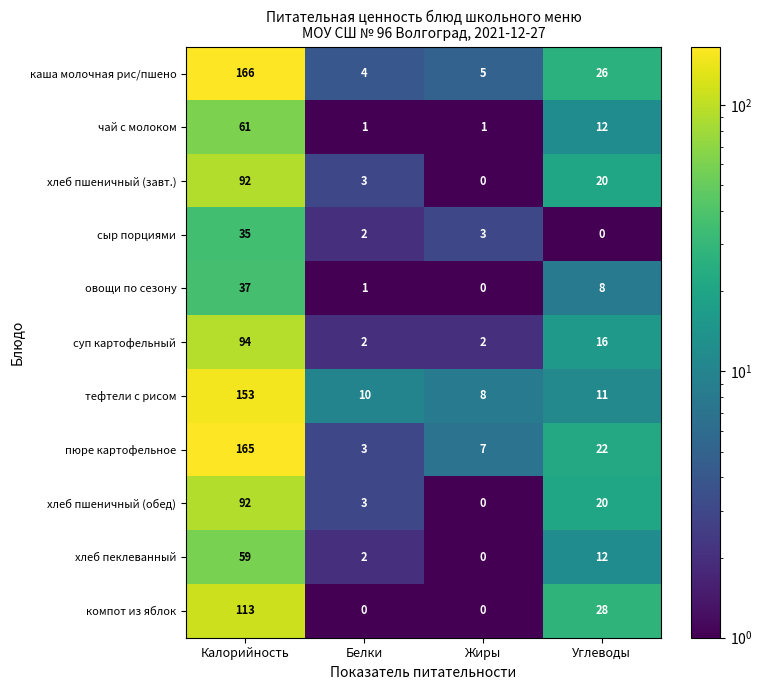

At which category does the chart reach its peak across all series?

Калорийность